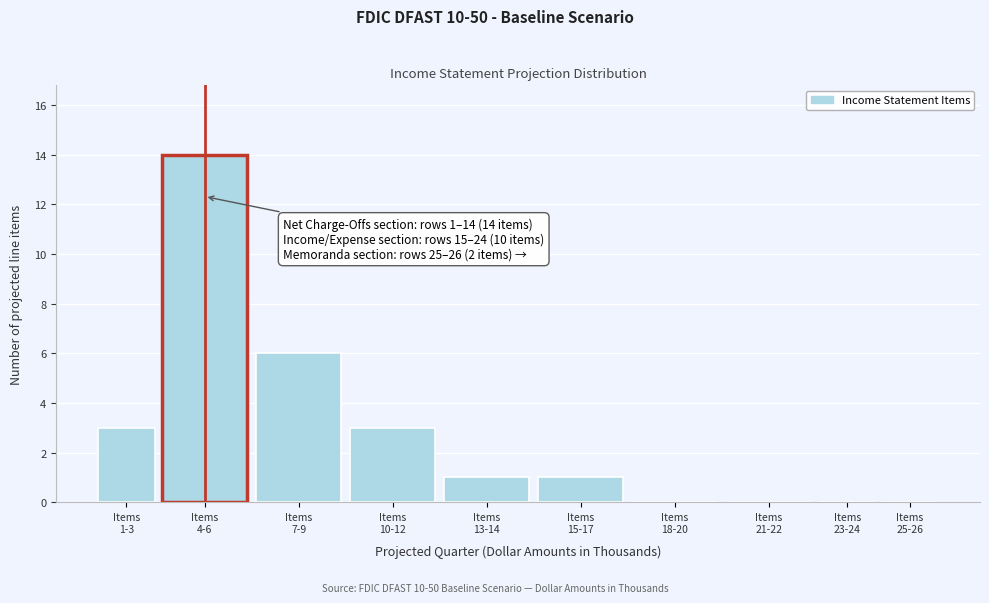

What is the greatest value displayed?

14